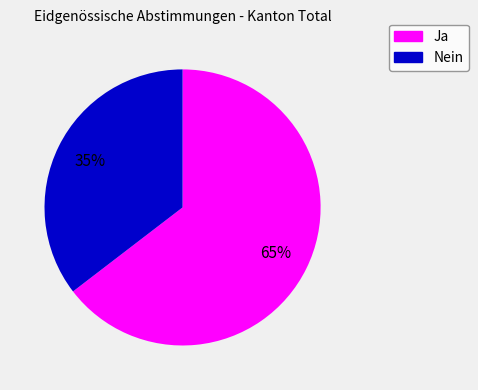

Which slice represents more than half of the pie?

Ja